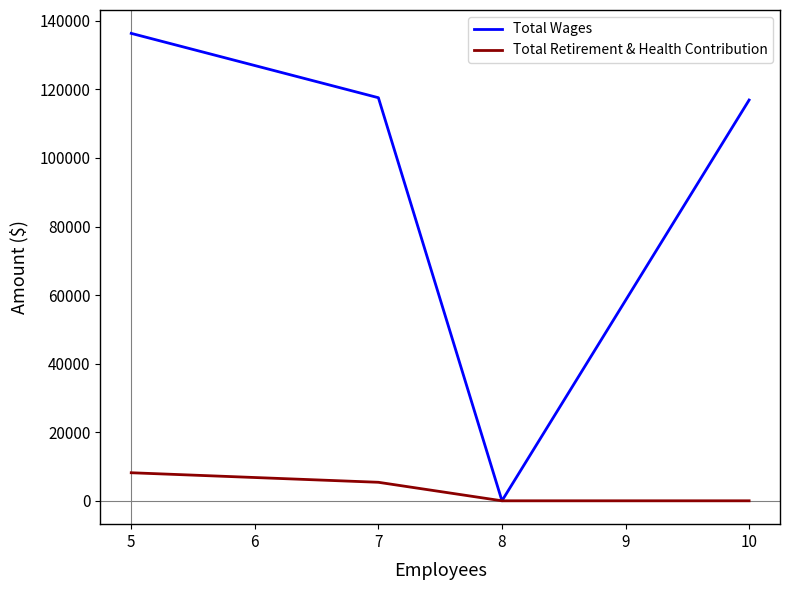

The value of Total Wages at 8 is 0. True or false?

True